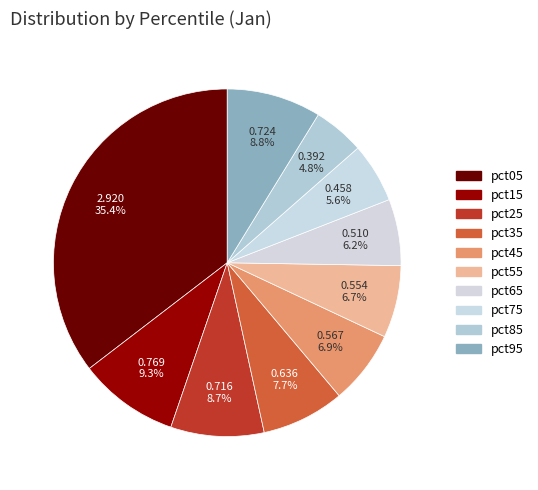

Which slice is the largest?

pct05